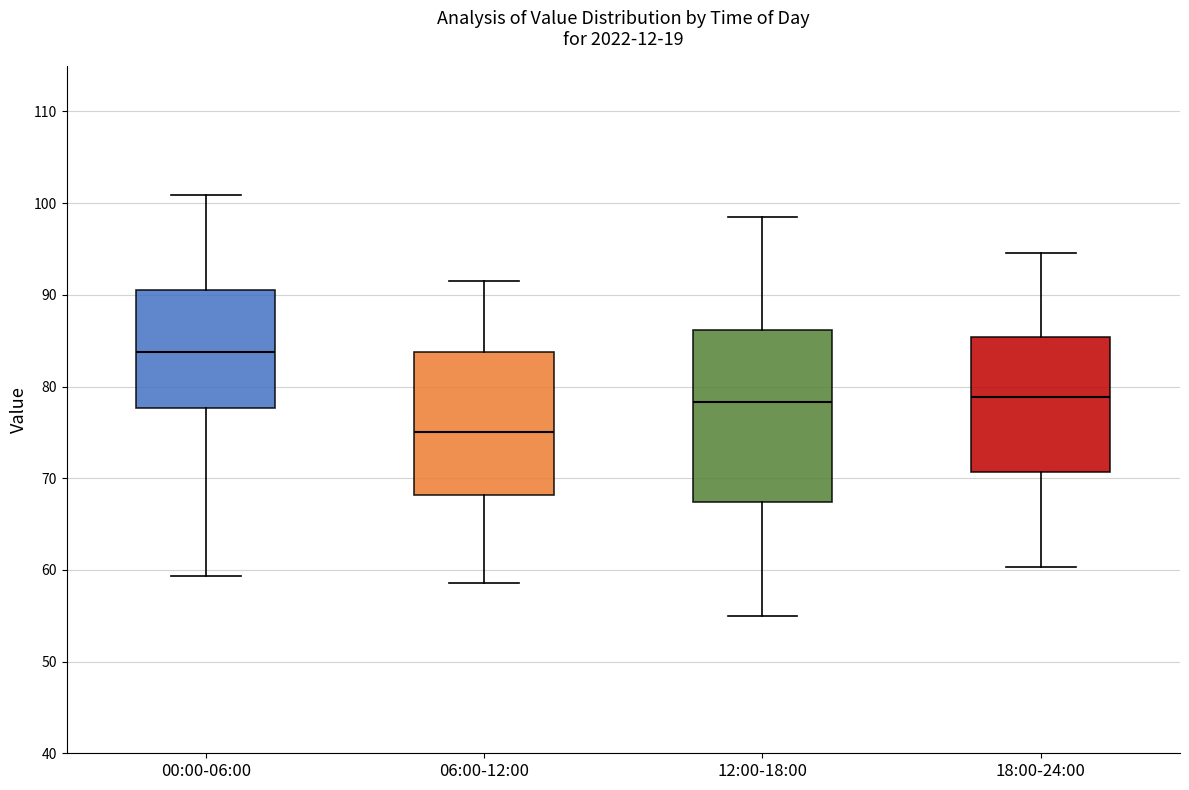

Comparing the boxes themselves (not the whiskers), which one is the tallest?

12:00-18:00